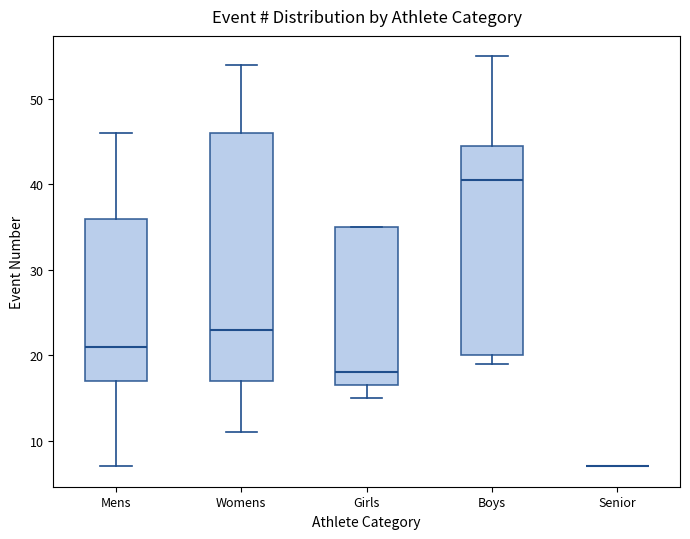

Reading left to right, read every box against the y-axis: the position of its median line, the range the box covers, and the ends of its whiskers. The values are not printed on the chart, so give them approximately, as read against the axis.

Mens: median 21, box 17 to 36, whiskers 7 to 46
Womens: median 23, box 17 to 46, whiskers 11 to 54
Girls: median 18, box 17 to 35, whiskers 15 to 35
Boys: median 41, box 20 to 45, whiskers 19 to 55
Senior: box collapsed to a line at 7, whiskers 7 to 7